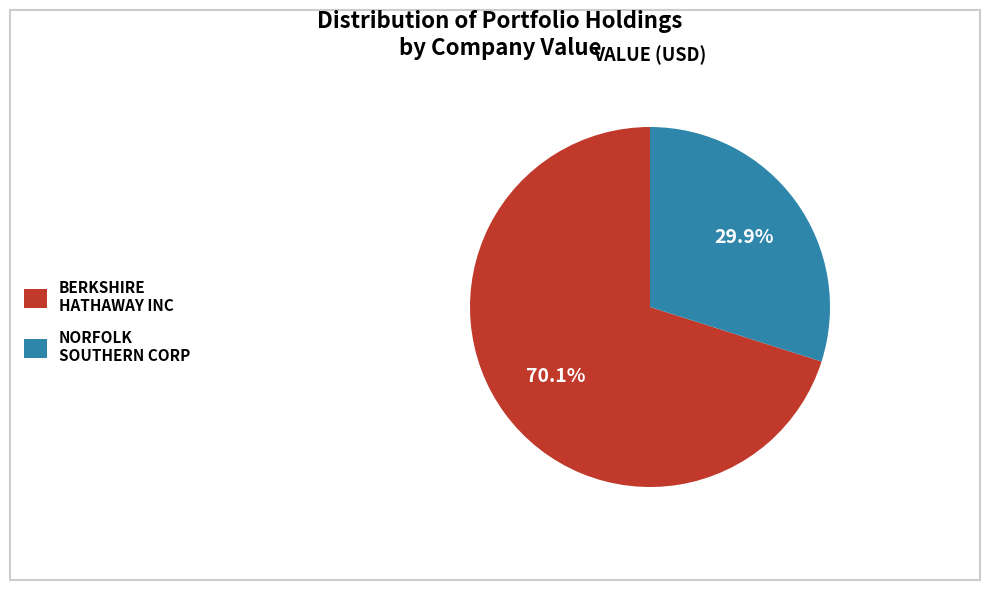

Is it true that NORFOLK SOUTHERN CORP is 30% of the pie?

True